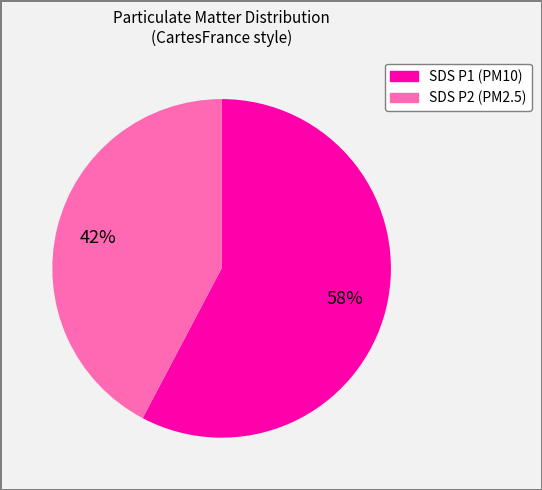

To the nearest percent, what is the average slice percentage?

50%